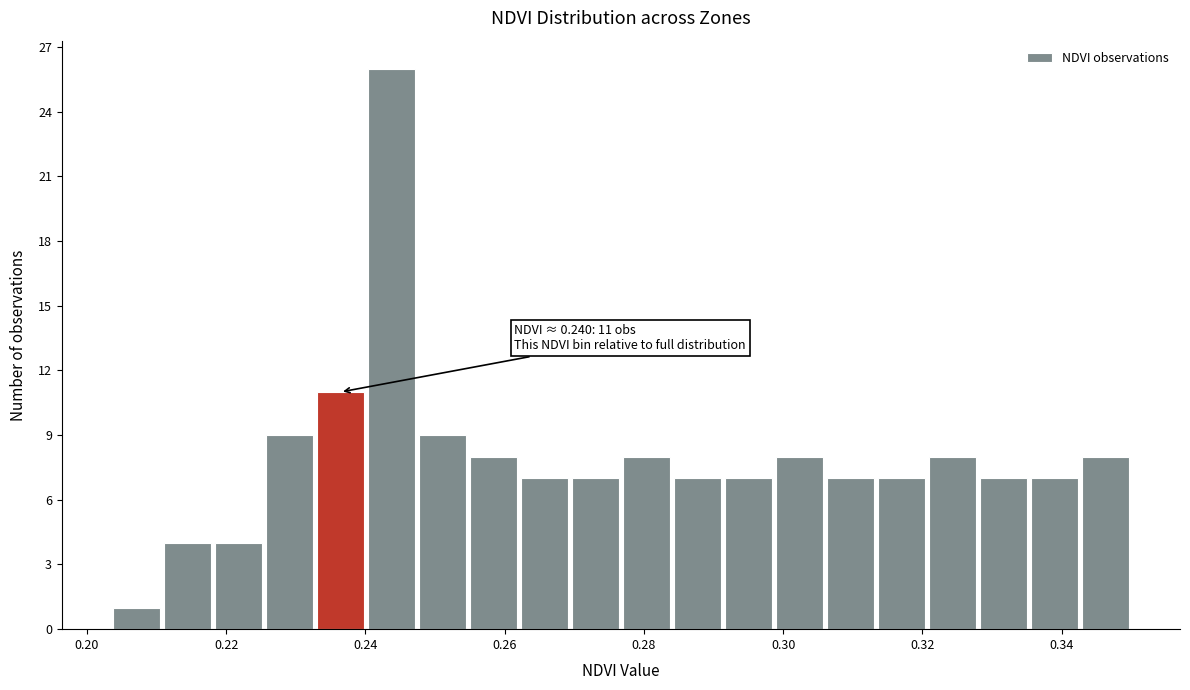

Read against the x-axis, roughly where is the centre of the tallest bar?

0.244